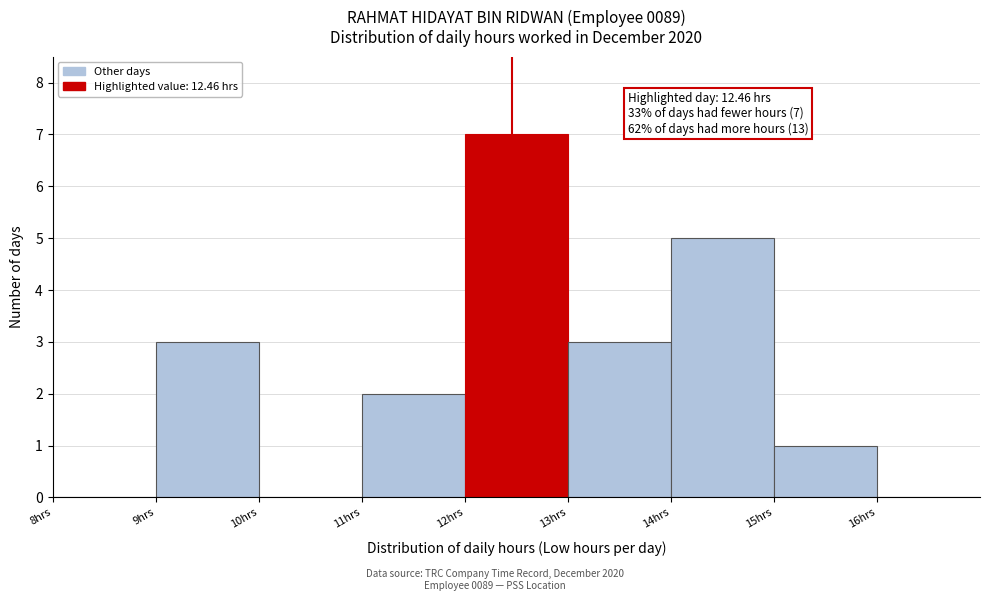

Which range on the x-axis has the tallest bar?

12 to 13